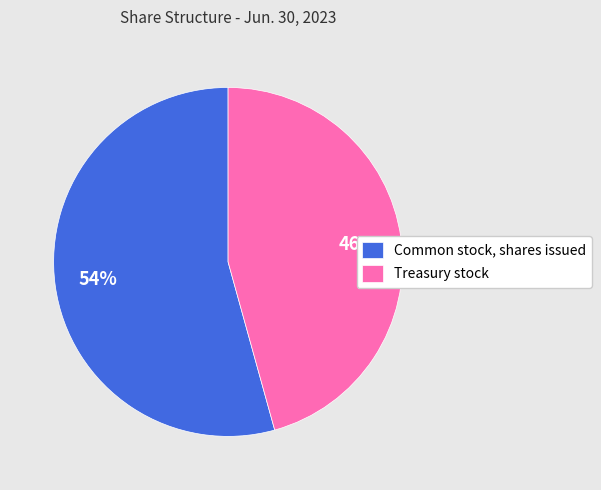

Rank the categories by value from lowest to highest.

Treasury stock, Common stock, shares issued